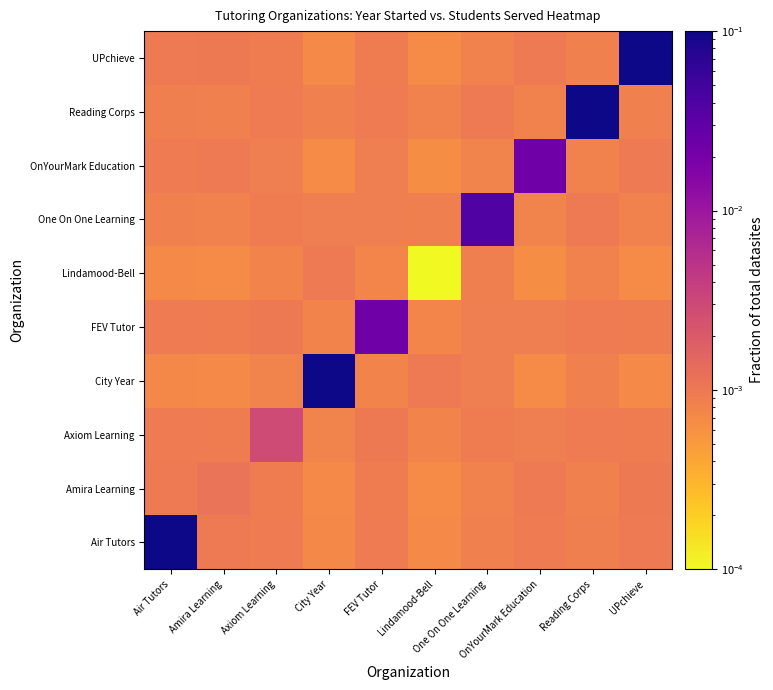

At which category is the sum across all series the highest?

City Year